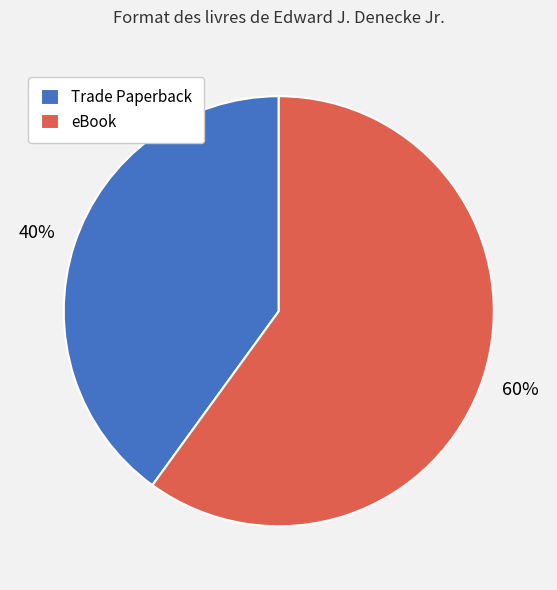

Is it true that Trade Paperback is 40% of the pie?

True